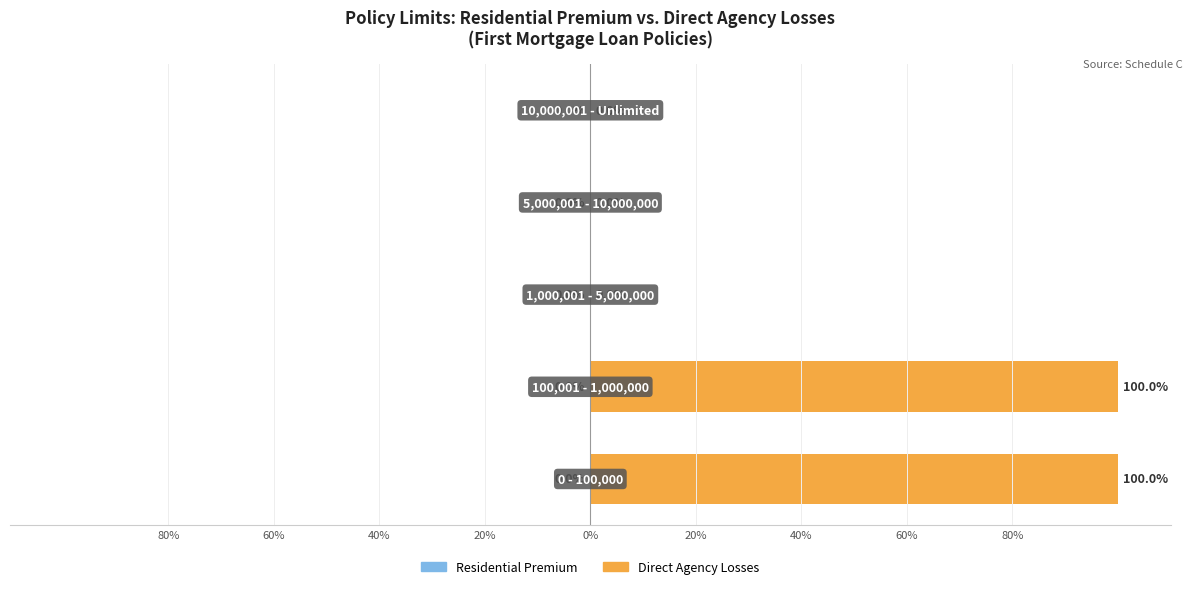

Is it true that Residential Premium equals 0.0 at 80%?

False